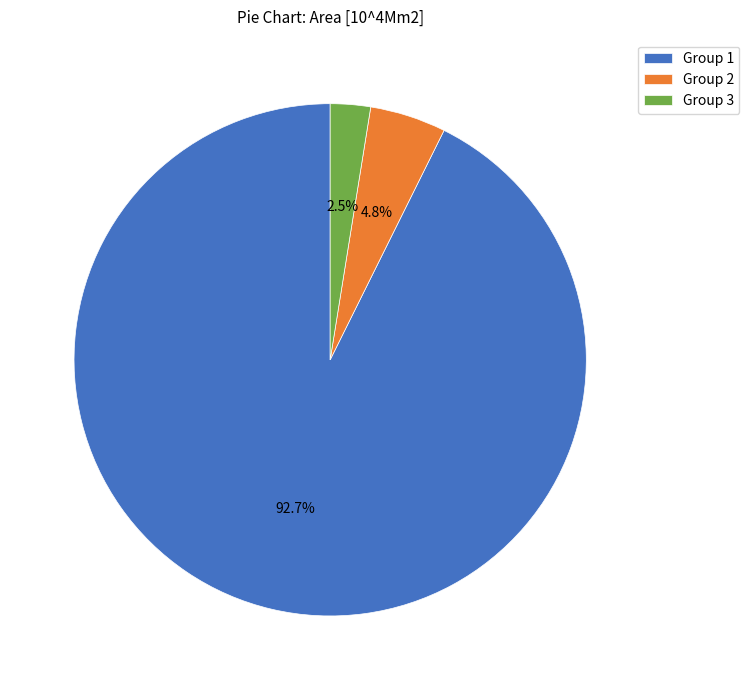

Does any single category account for the majority?

Yes